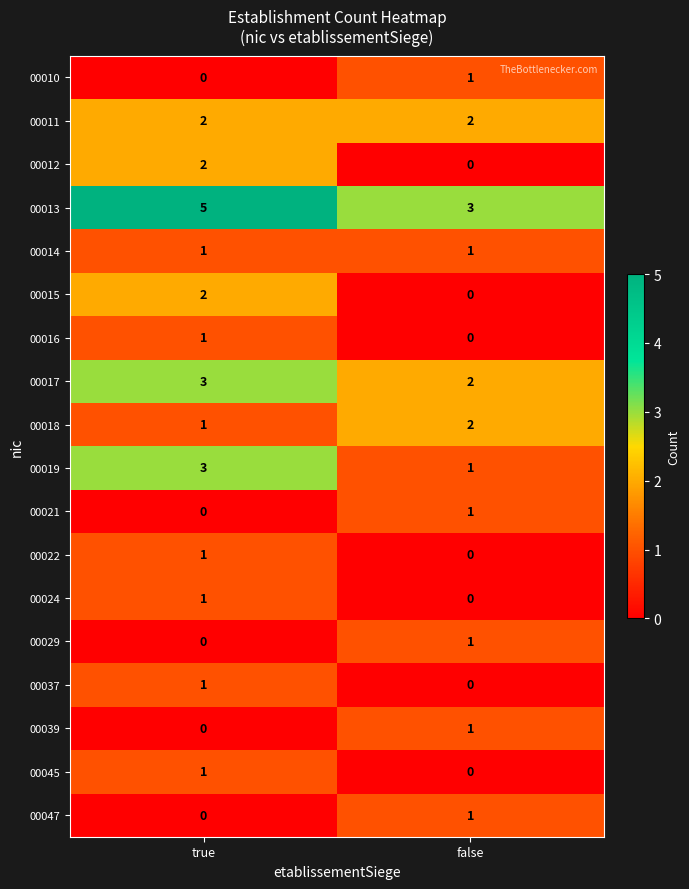

Rank the categories by 00037 value from lowest to highest.

false, true